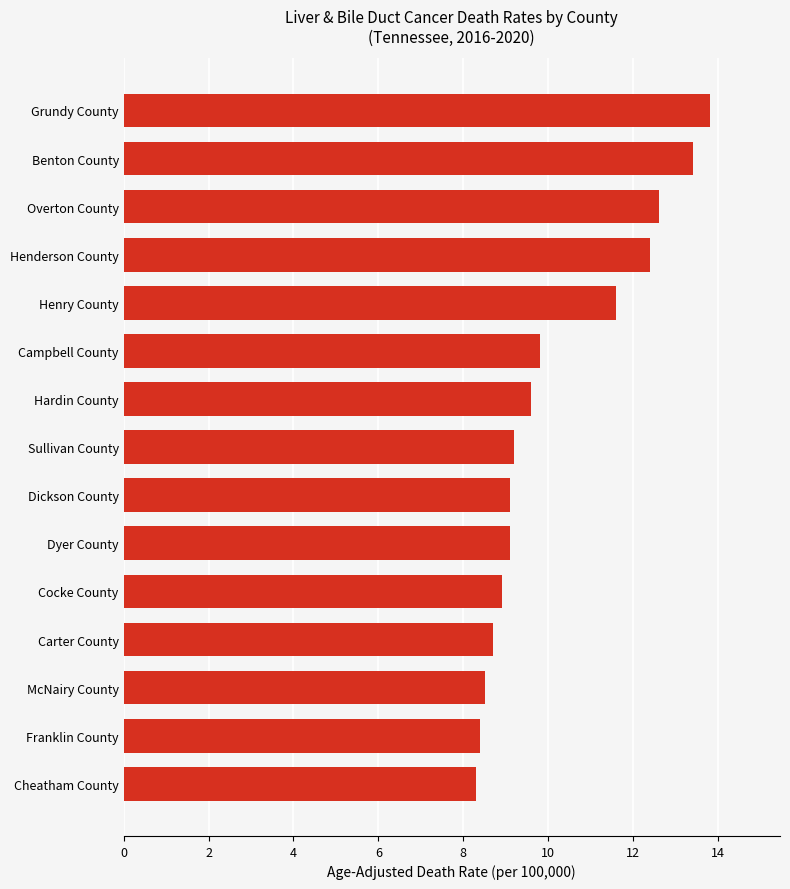

What is the average value?

10.2